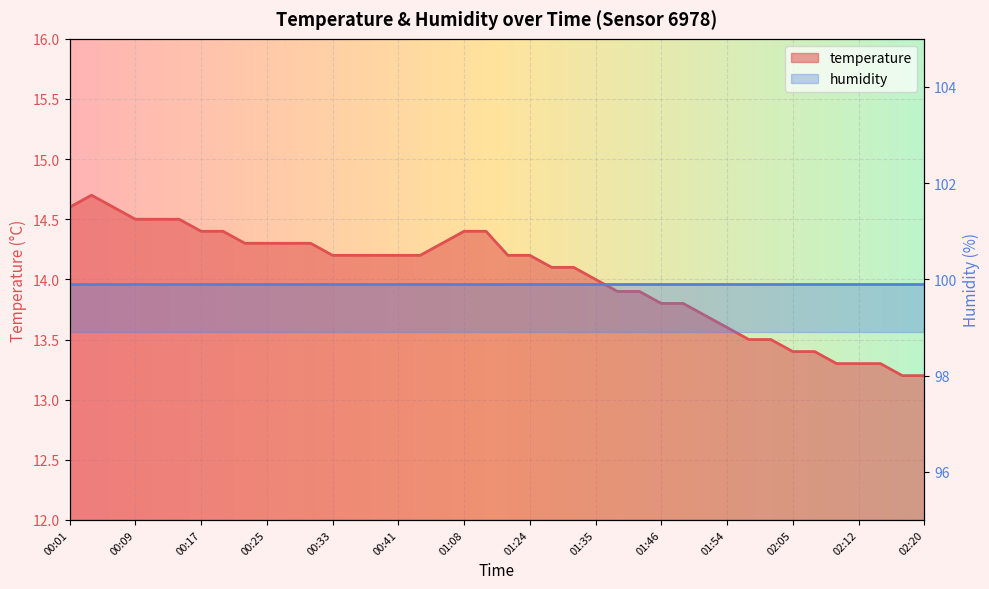

How many data points are above 14?

24